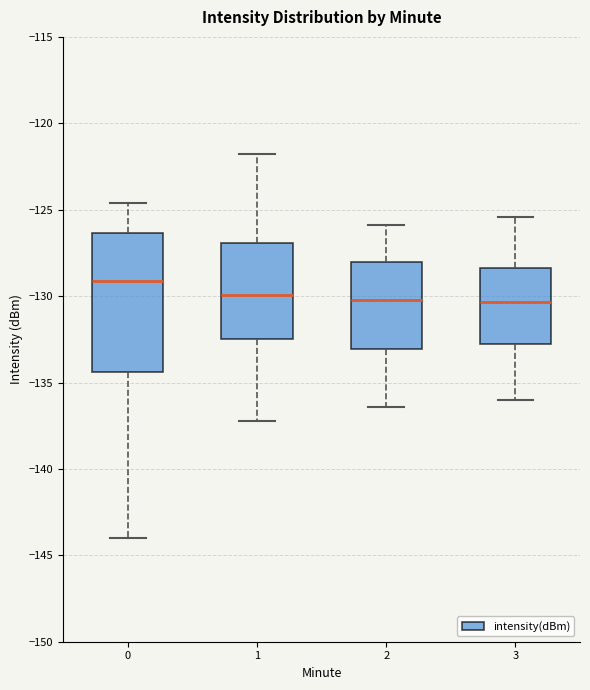

Which box's median line is the highest?

0